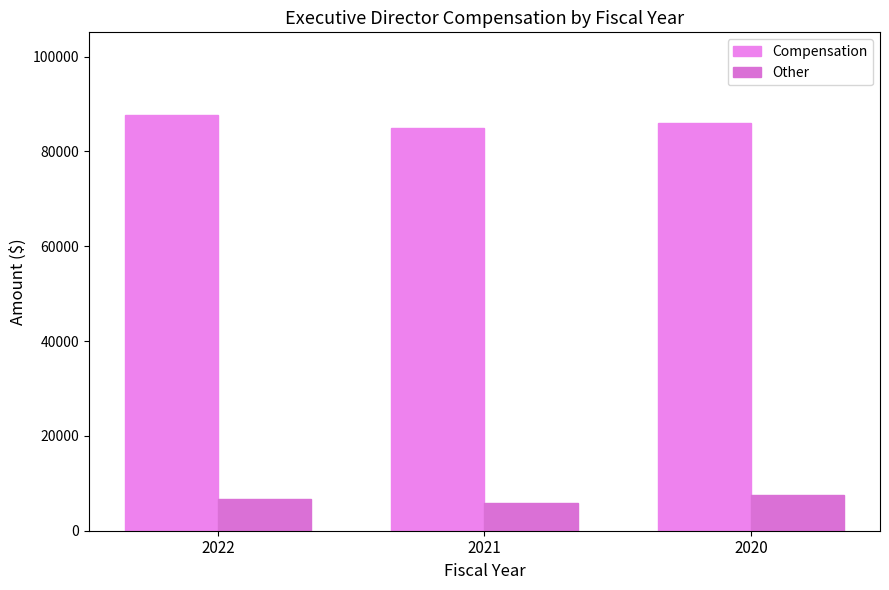

How many series are shown in this chart?

2